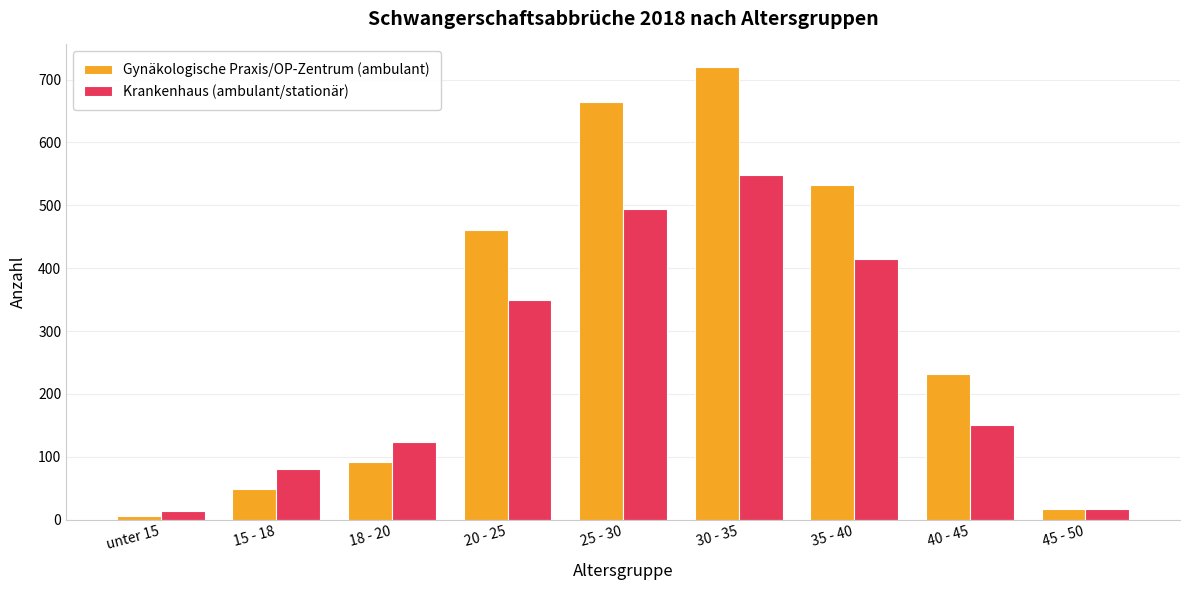

List the series in order of their peak value, highest first.

Gynäkologische Praxis/OP-Zentrum (ambulant), Krankenhaus (ambulant/stationär)